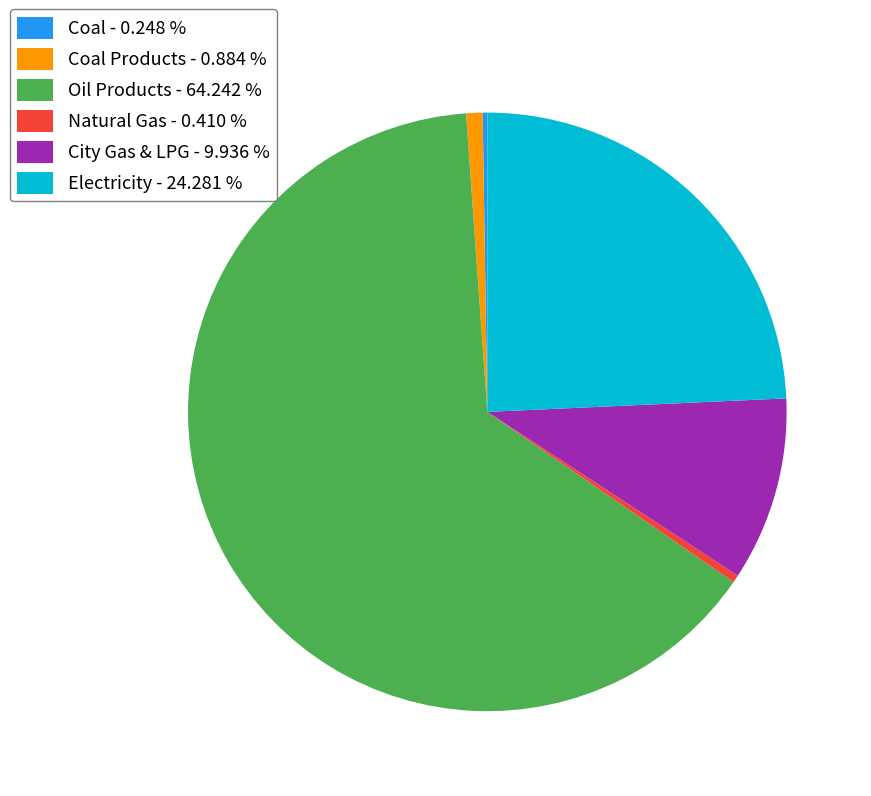

Does any single category account for the majority?

Yes